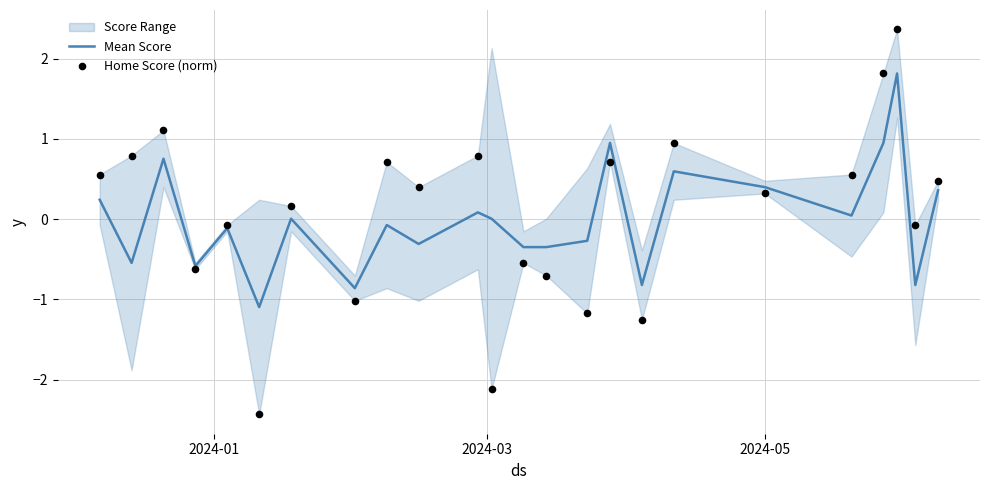

Which series contains the lowest Y value?

Home Score (norm)